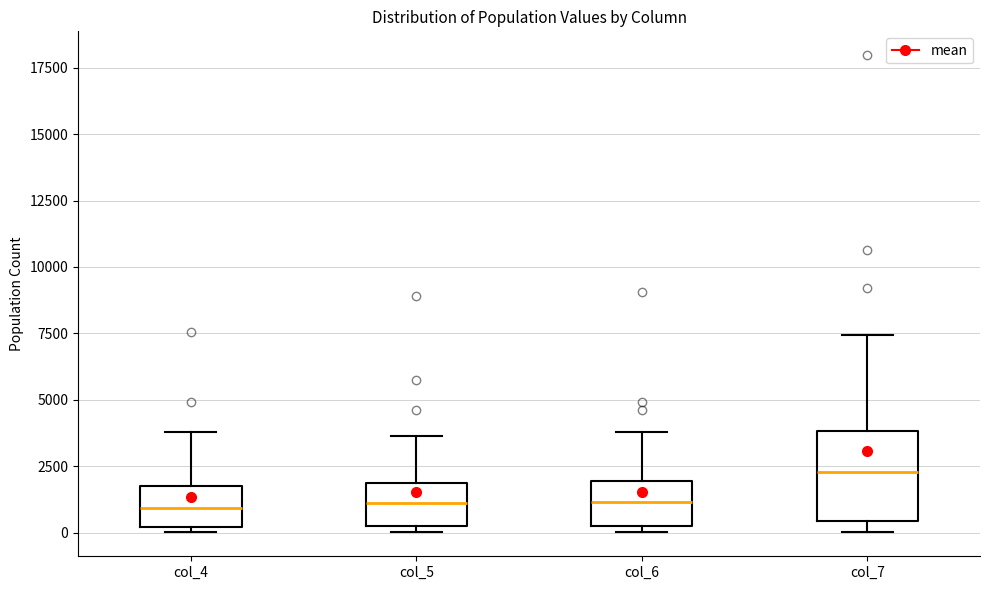

Reading left to right, read every box against the y-axis: the position of its median line, the range the box covers, and the ends of its whiskers. The values are not printed on the chart, so give them approximately, as read against the axis.

col_4: median 1000, box 0 to 2000, whiskers 0 (just below the box's lower edge) to 4000
col_5: median 1000, box 0 to 2000, whiskers 0 (just below the box's lower edge) to 3500
col_6: median 1000, box 0 to 2000, whiskers 0 (just below the box's lower edge) to 4000
col_7: median 2500, box 500 to 4000, whiskers 0 to 7500